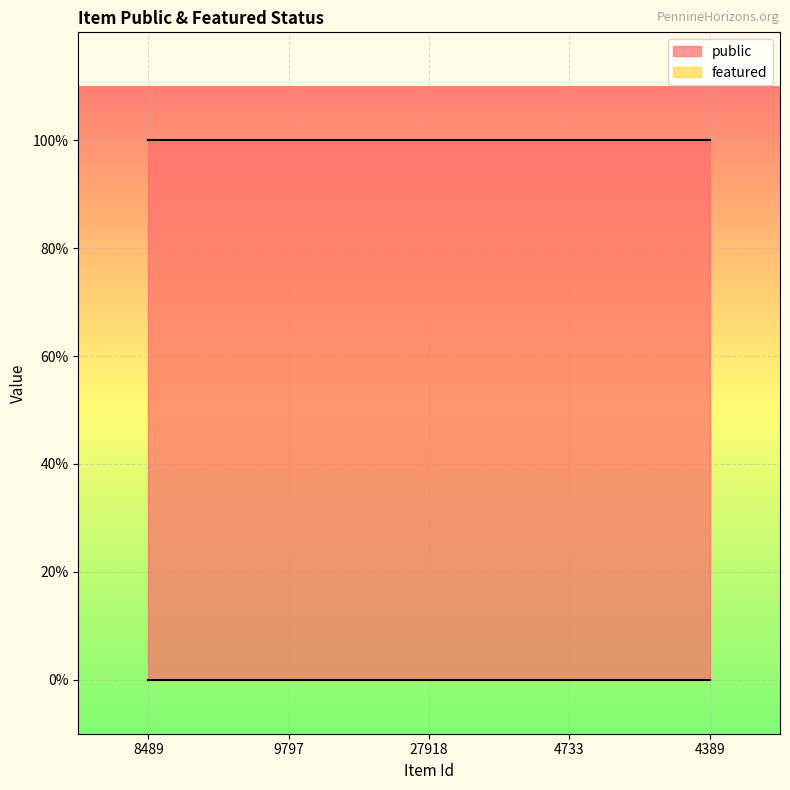

How many categories are shown in the chart?

5